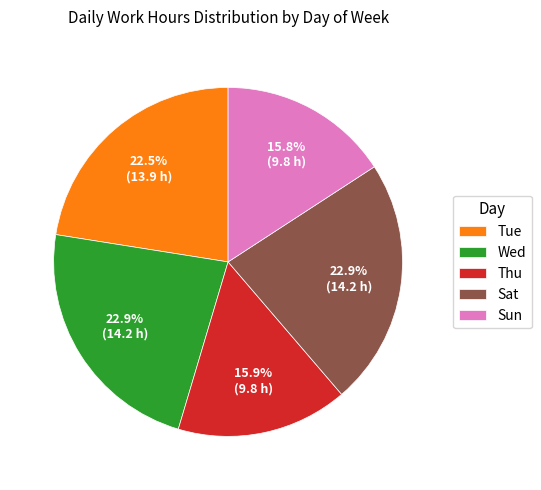

To the nearest percent, what is the difference between the Sat and Thu slice percentages?

7%